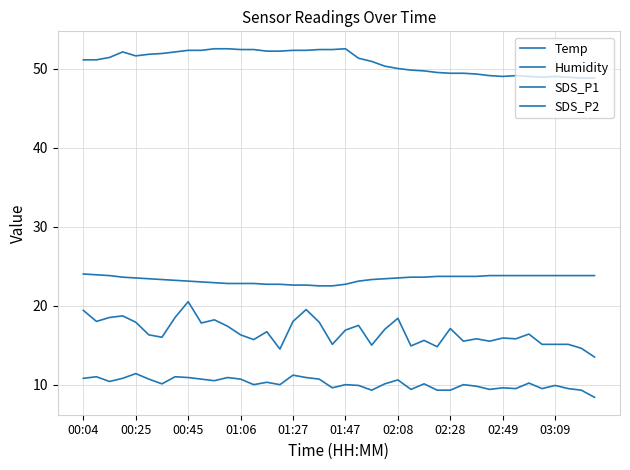

In SDS_P1, how many points are higher than both neighbors (excluding endpoints)?

12